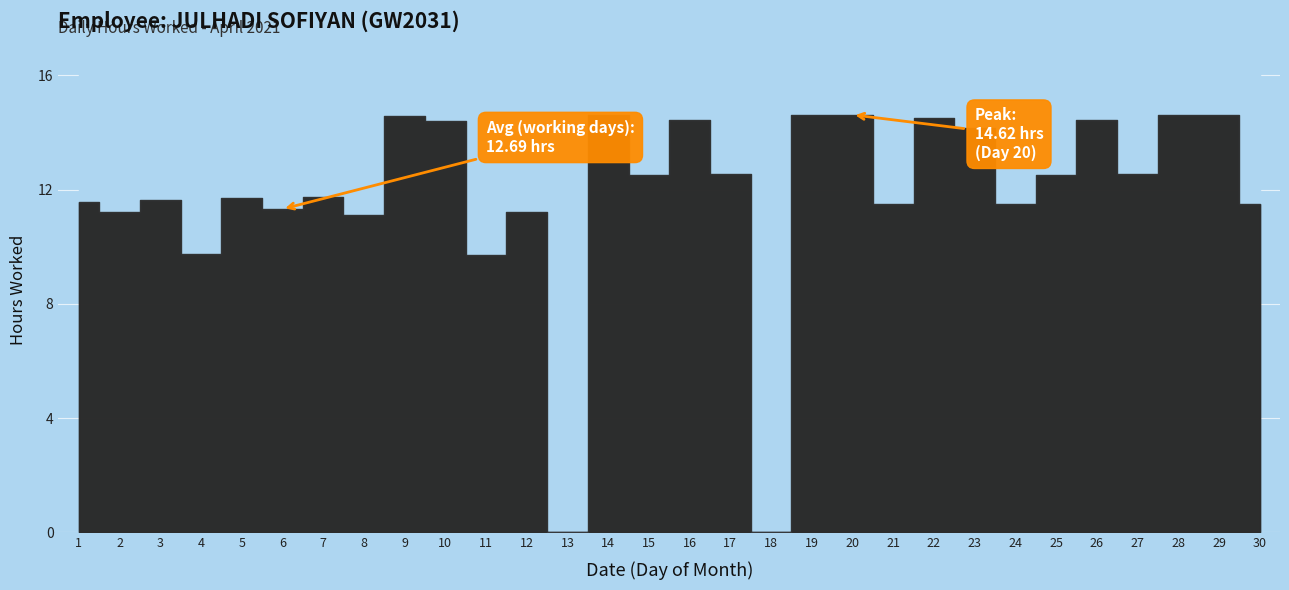

The chart shows a value of 25.4 at 14. True or false?

False